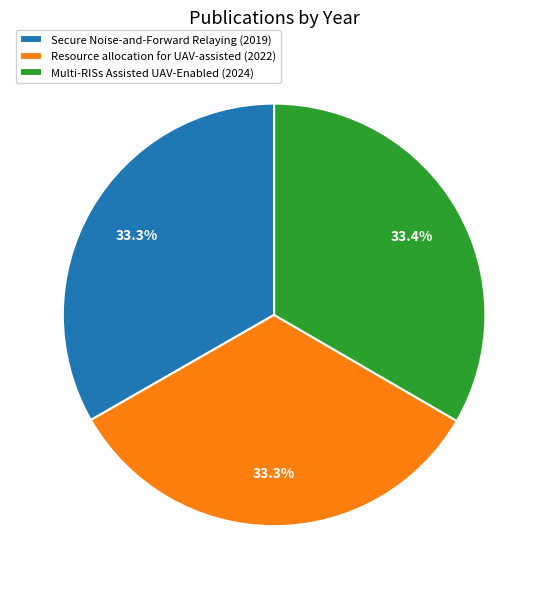

What is the total percentage of Multi-RISs Assisted UAV-Enabled (2024) and Secure Noise-and-Forward Relaying (2019)?

66.7%